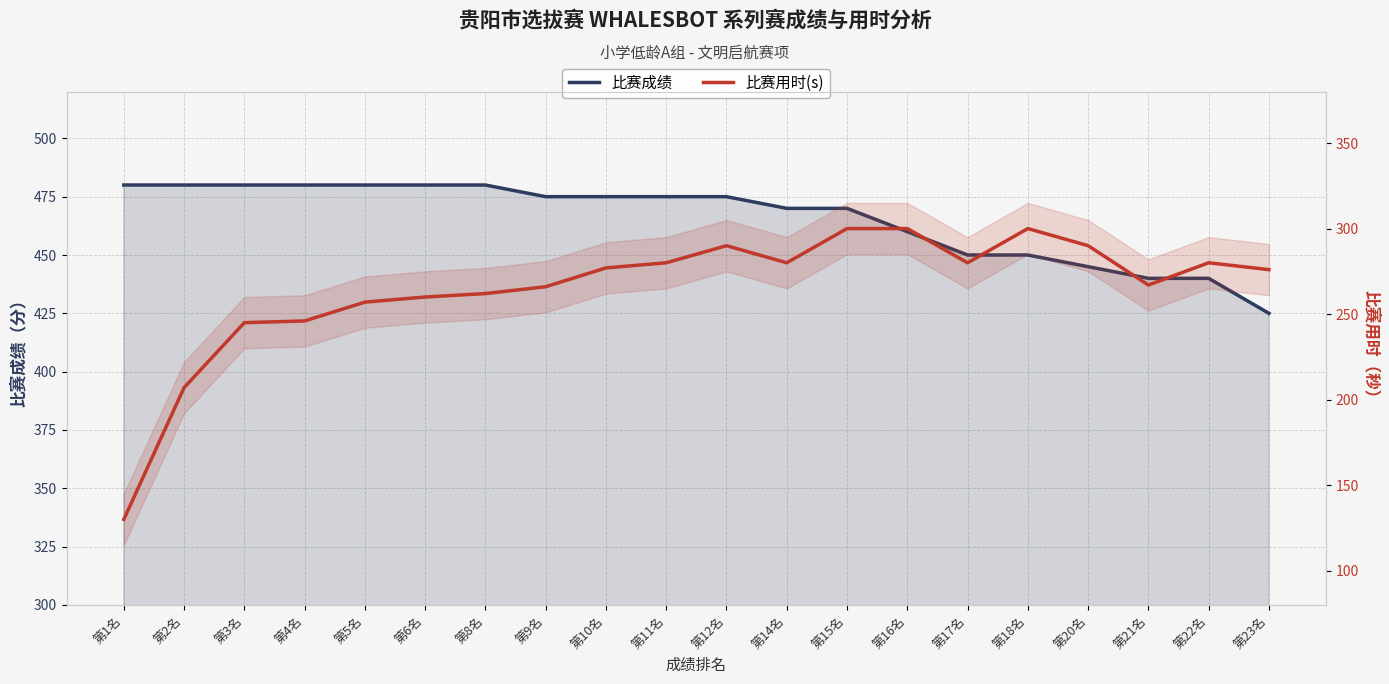

At which category is the sum across all series the highest?

第15名